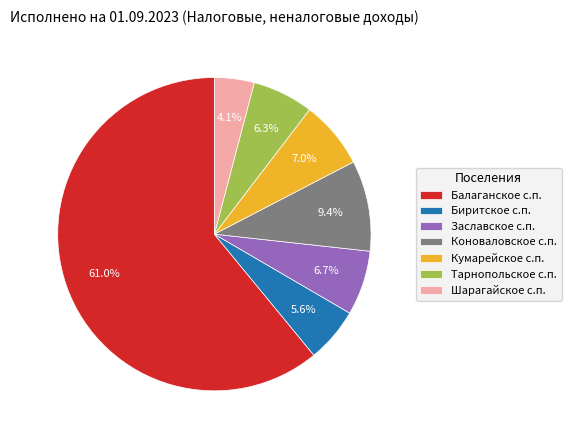

Does any single category account for the majority?

Yes